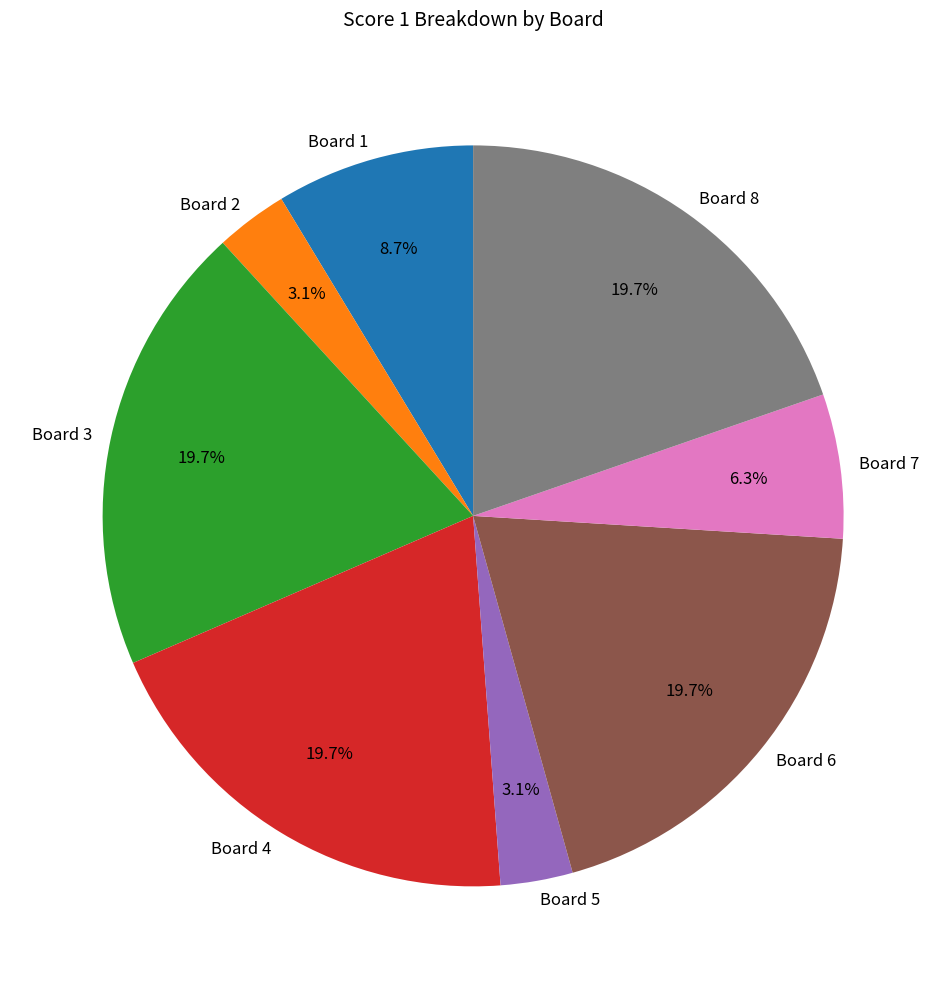

To the nearest percent, what is the difference between the Board 5 and Board 7 slice percentages?

3%